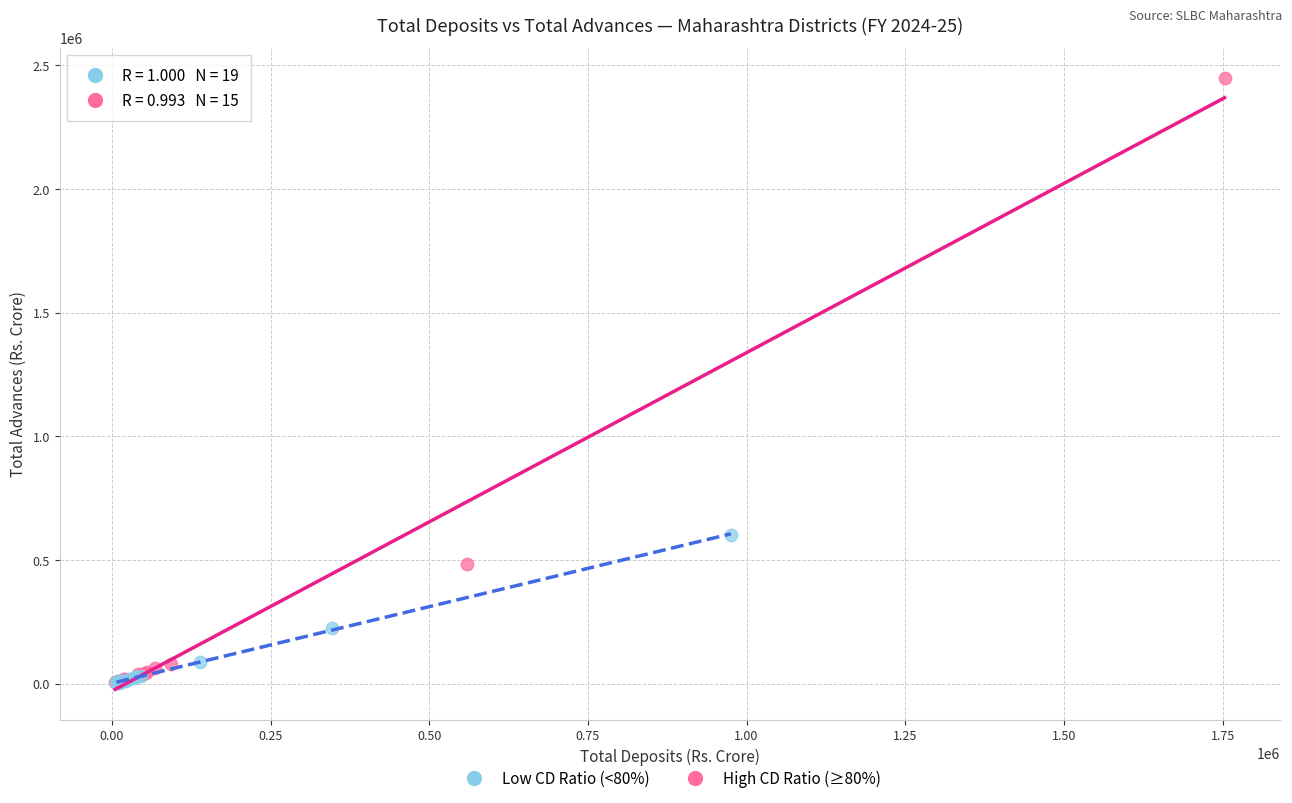

Which series contains the highest Y value?

High CD Ratio (≥80%)